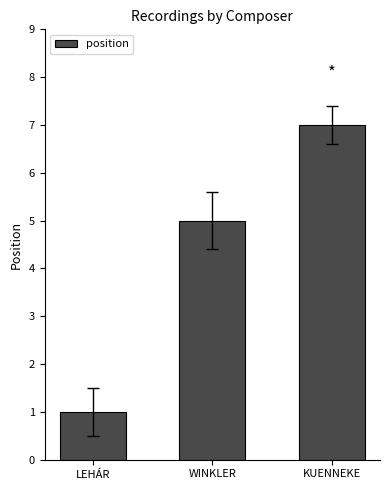

What is the greatest value displayed?

7